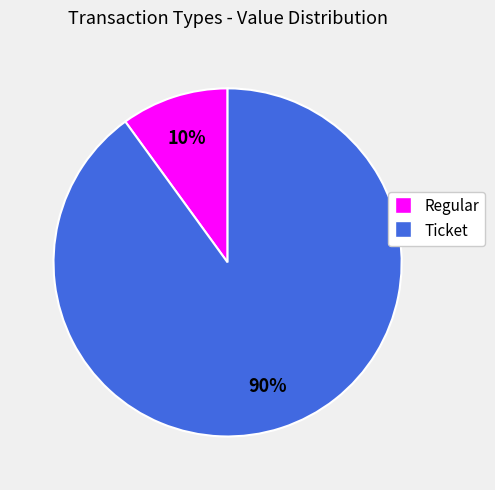

How many slices are in this pie chart?

2